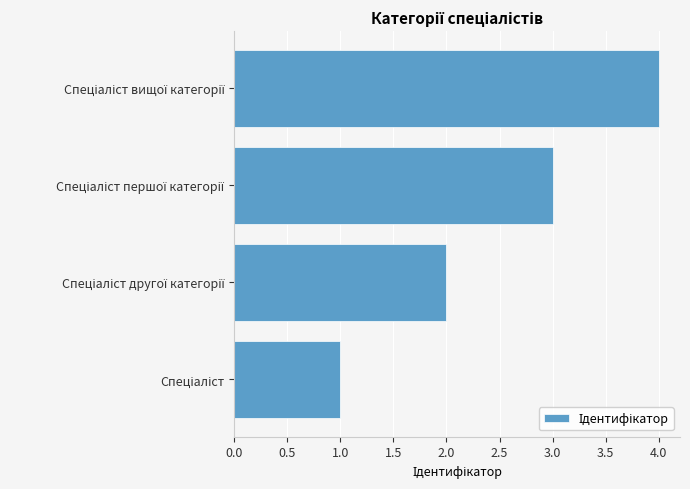

What is the sum of all values?

10